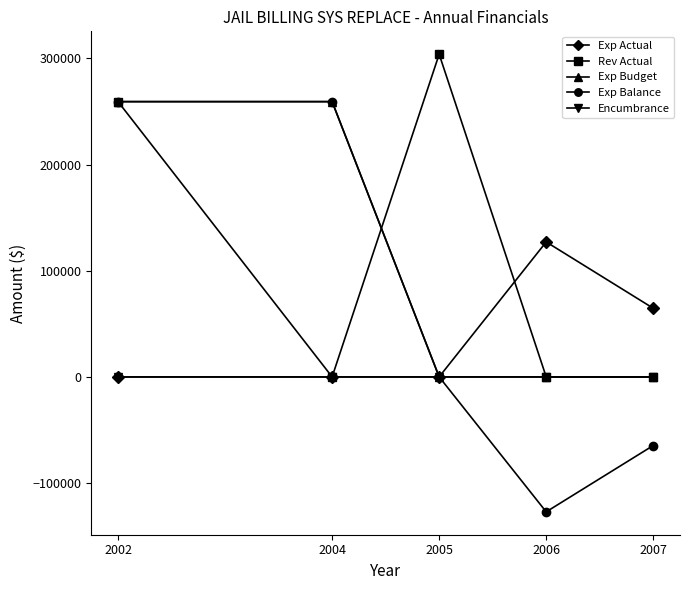

How many Rev Actual values are between 0 and 259215?

4